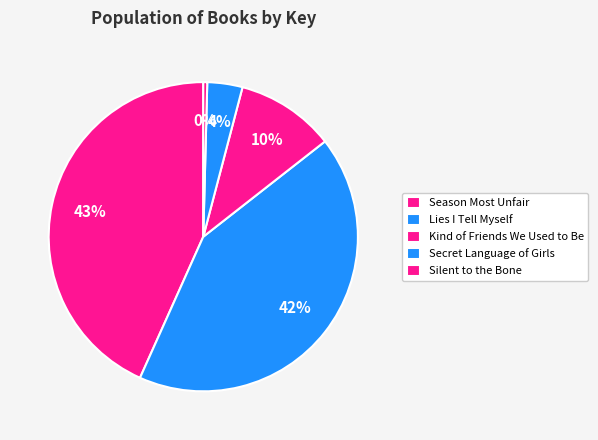

Which slice is the largest?

Season Most Unfair